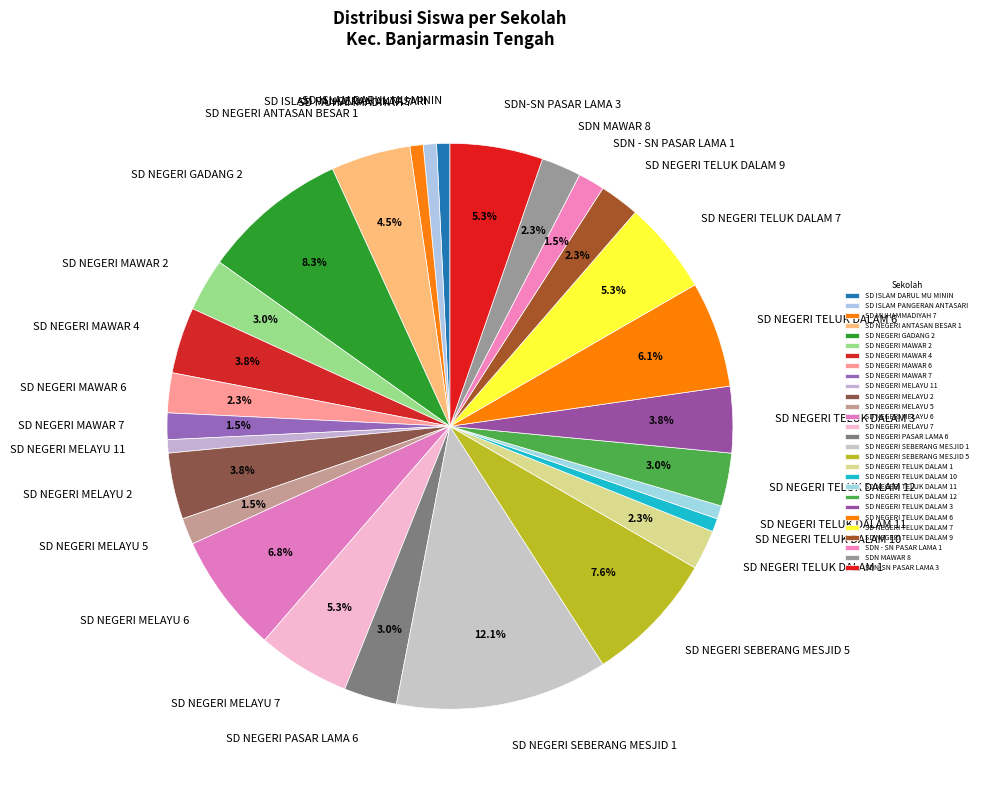

Approximately how many times larger is the value at SD NEGERI SEBERANG MESJID 1 compared to SD NEGERI TELUK DALAM 7?

2.3